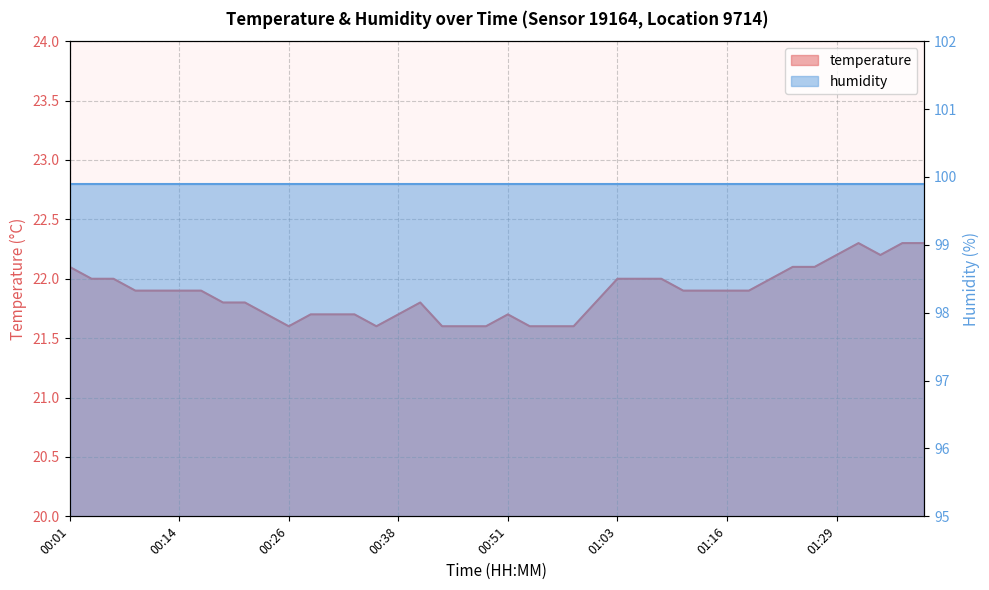

List the labels in order of value, largest first.

01:31, 01:36, 01:39, 01:29, 01:34, 00:01, 01:23, 01:26, 00:04, 00:06, 01:03, 01:06, 01:08, 01:21, 00:09, 00:11, 00:14, 00:16, 01:11, 01:13, 01:16, 01:18, 00:19, 00:21, 00:41, 01:01, 00:23, 00:28, 00:31, 00:33, 00:38, 00:51, 00:26, 00:36, 00:43, 00:46, 00:48, 00:53, 00:56, 00:58